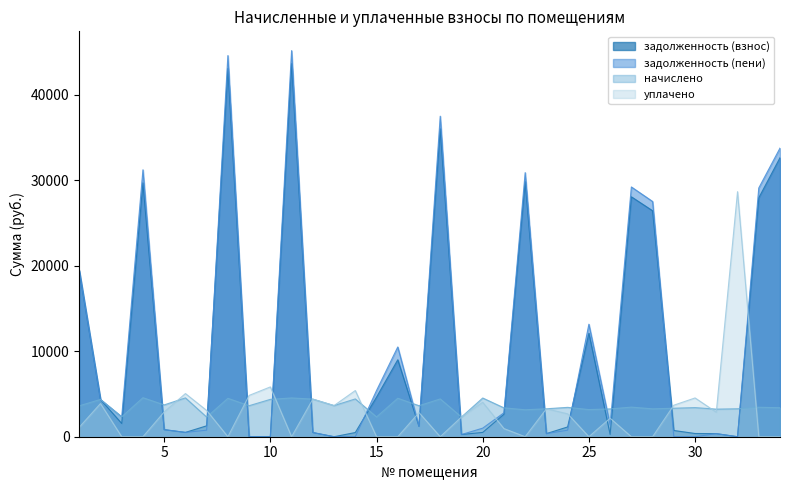

What is the highest value of the начислено series?

4564.8